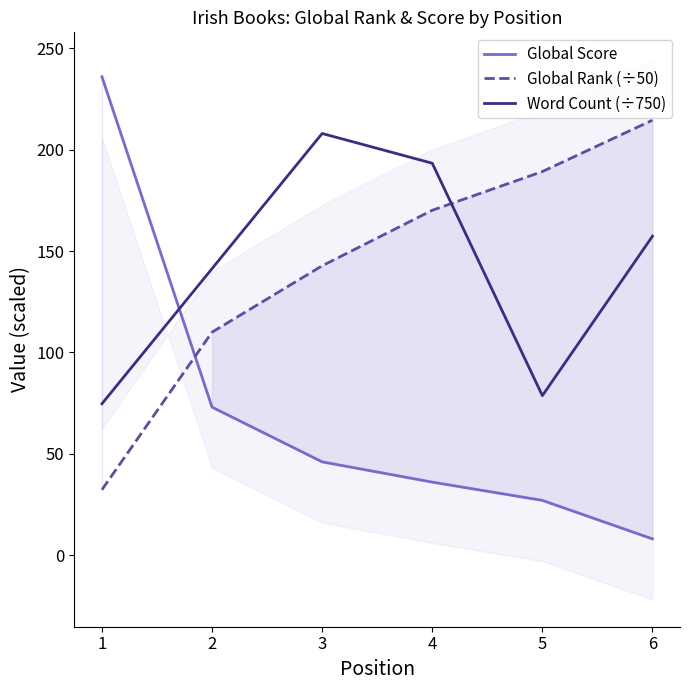

How many data points in Global Score are above 46?

2